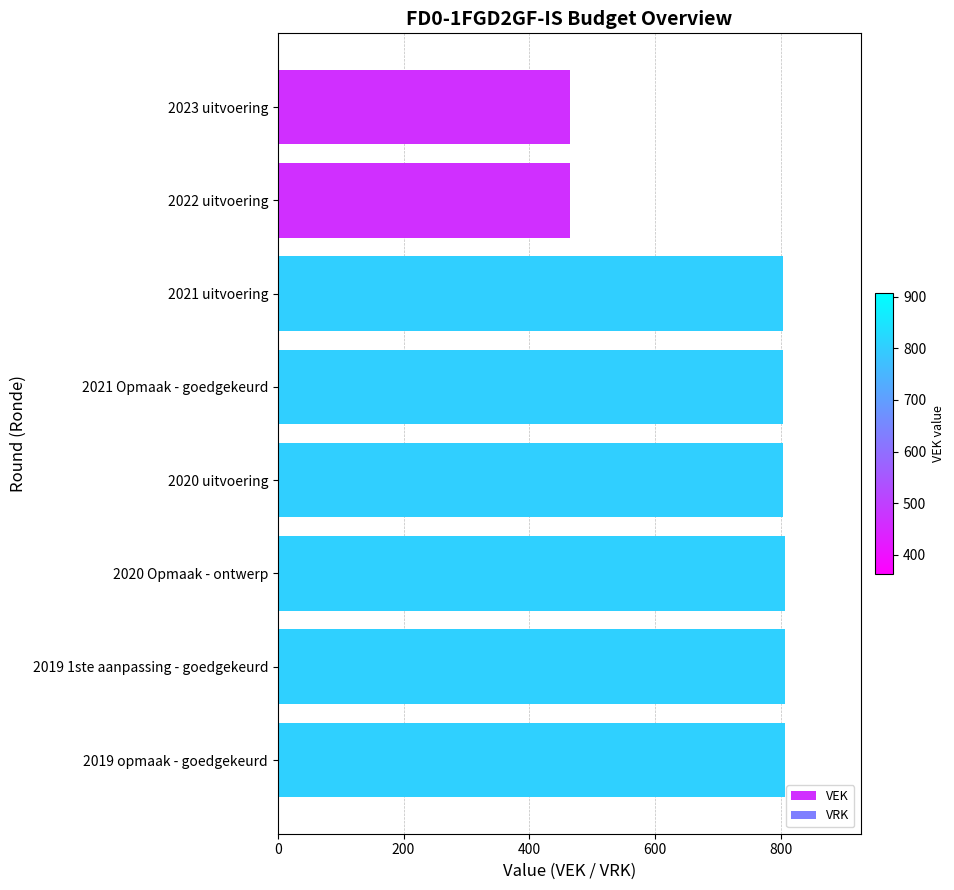

Is it true that the value at 2020 Opmaak - ontwerp is 806?

True